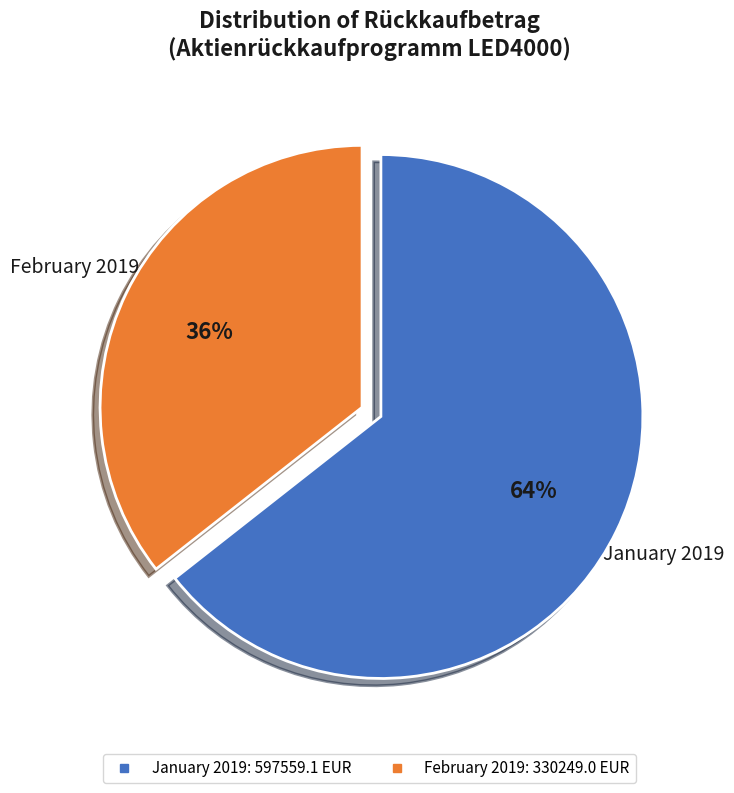

Is there a majority slice in this chart?

Yes